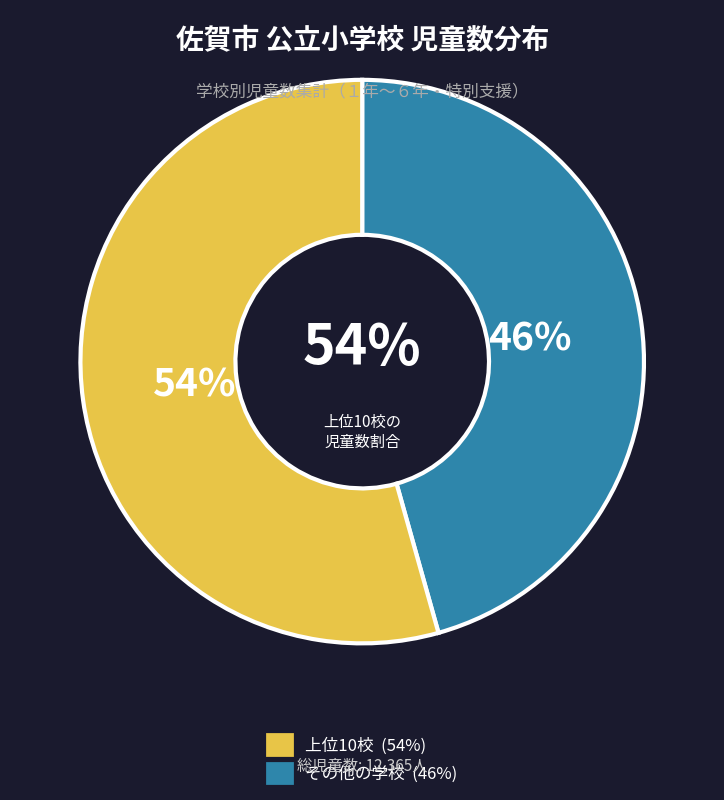

Is it true that 日新 is 1% of the pie?

False